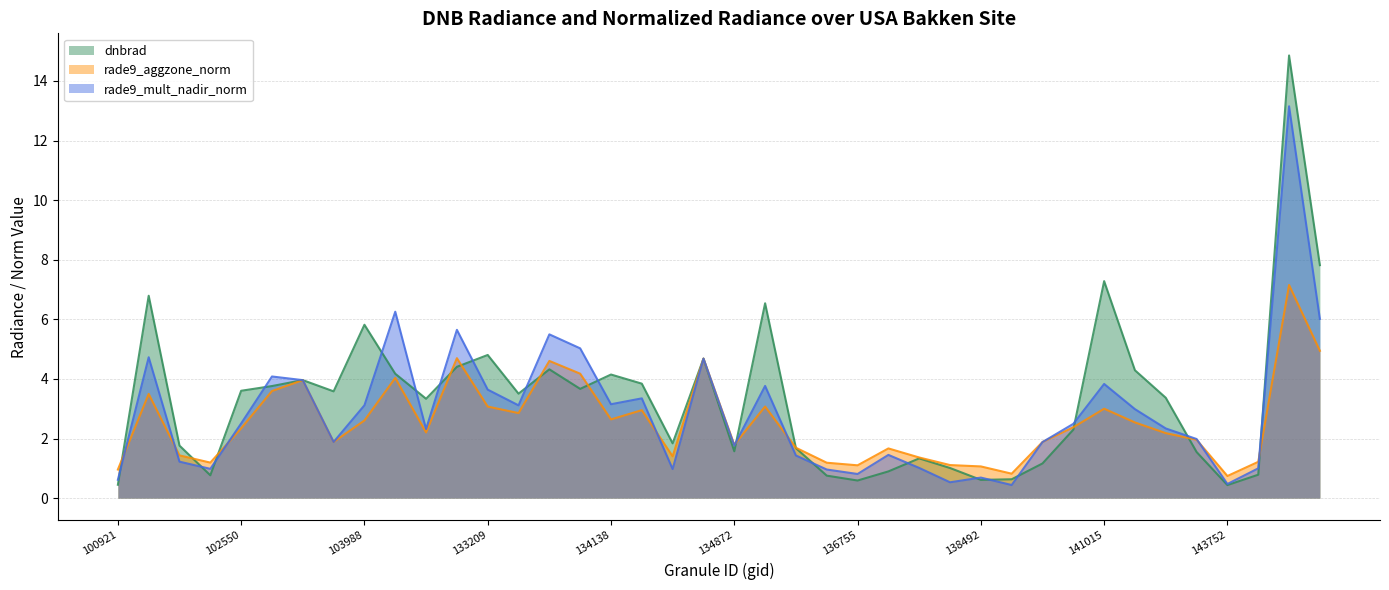

Does the chart display data point markers on the line(s)?

No